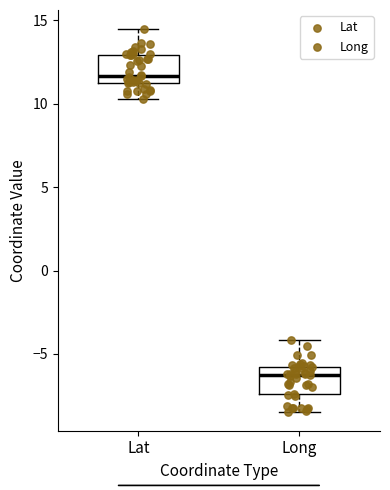

Reading left to right, read every box against the y-axis: the position of its median line, the range the box covers, and the ends of its whiskers. The values are not printed on the chart, so give them approximately, as read against the axis.

Lat: median 11.5, box 11.0 to 13.0, whiskers 10.5 to 14.5
Long: median -6.0 (just below the box's upper edge), box -7.5 to -6.0, whiskers -8.5 to -4.0